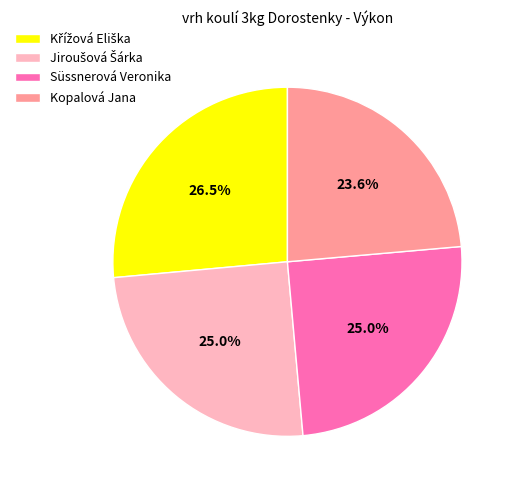

Which slice is the smallest?

Kopalová Jana